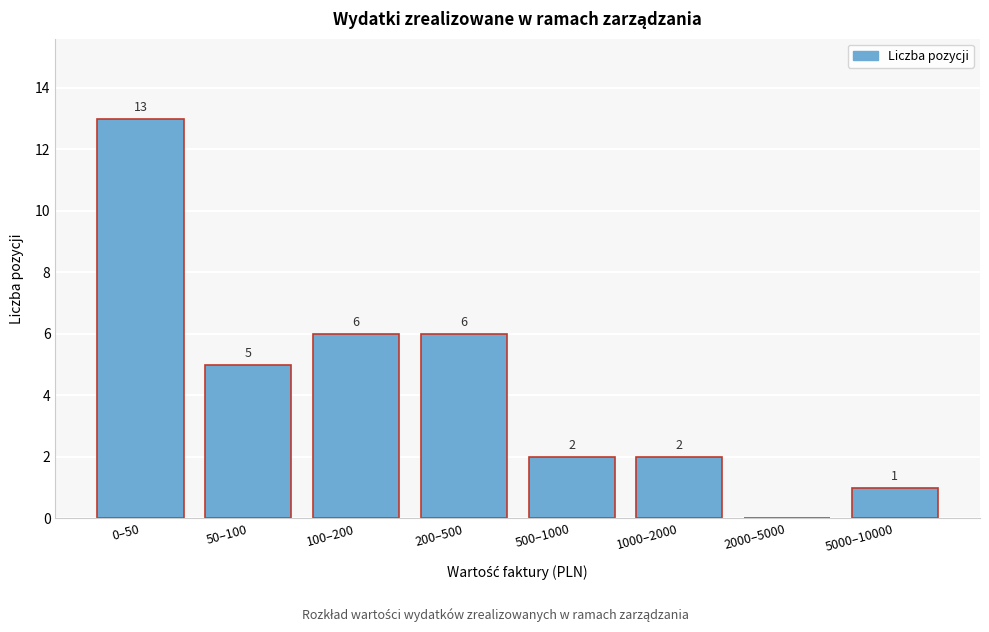

Reading left to right, extract all data points from this chart.

0–50=13	50–100=5	100–200=6	200–500=6	500–1000=2	1000–2000=2	2000–5000=0	5000–10000=1